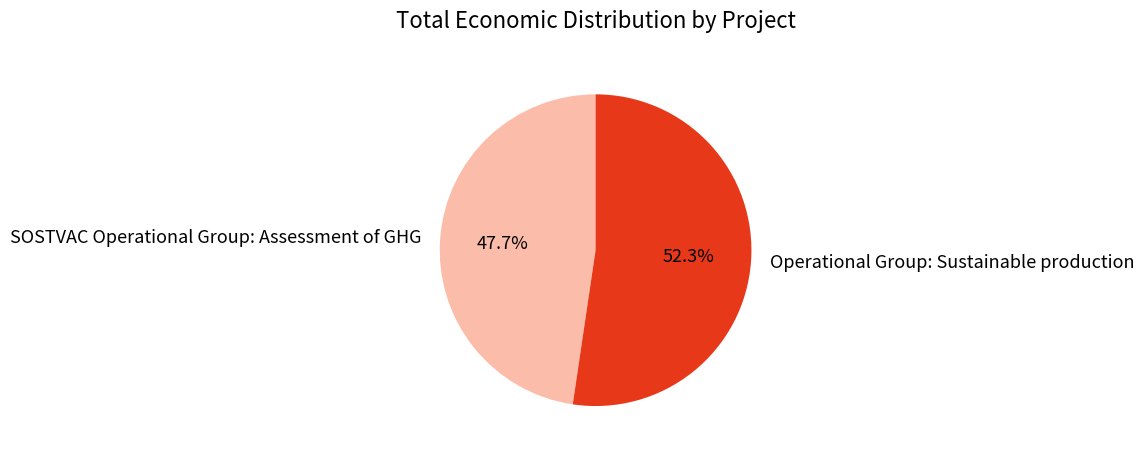

To the nearest percent, what is the difference between the Operational Group: Sustainable production and SOSTVAC Operational Group: Assessment of GHG slice percentages?

5%